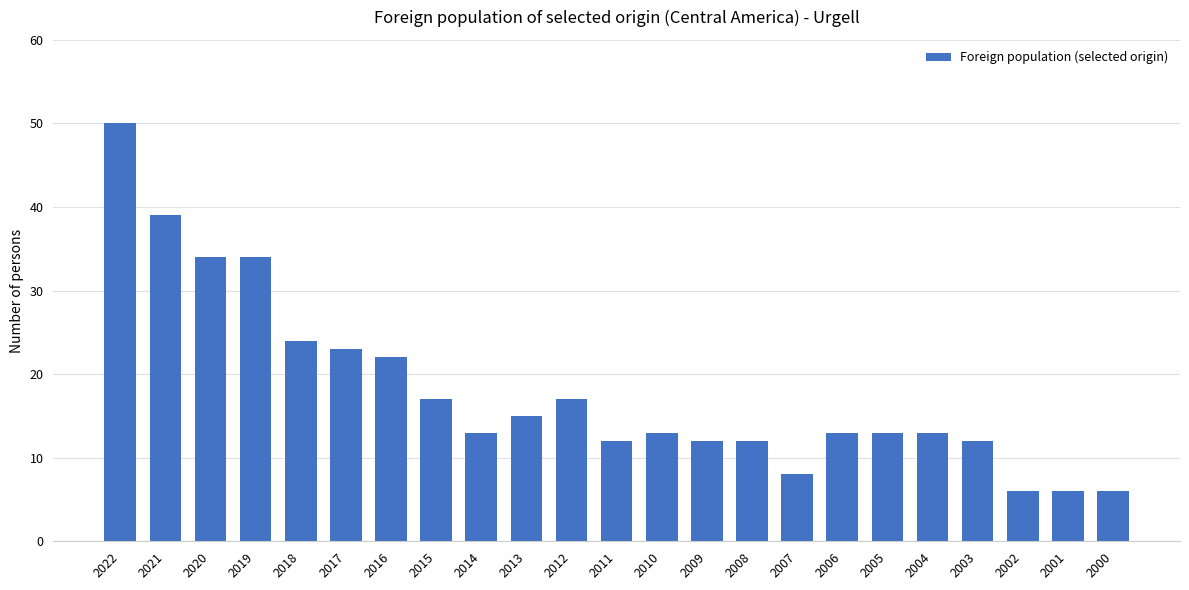

What is the greatest value displayed?

50